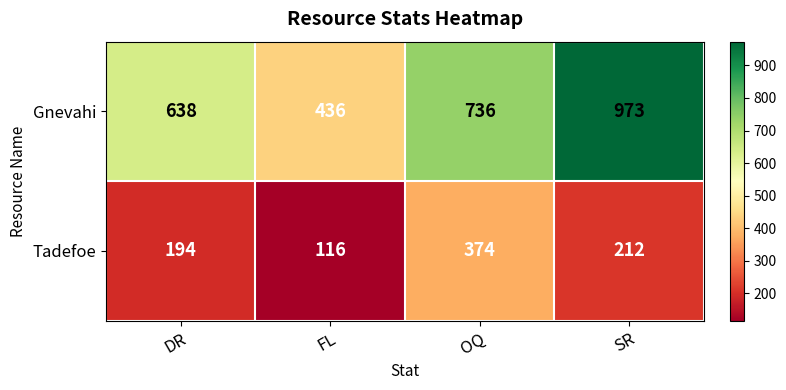

Reading left to right, what are all the values shown in this chart?

Gnevahi: 638	436	736	973
Tadefoe: 194	116	374	212